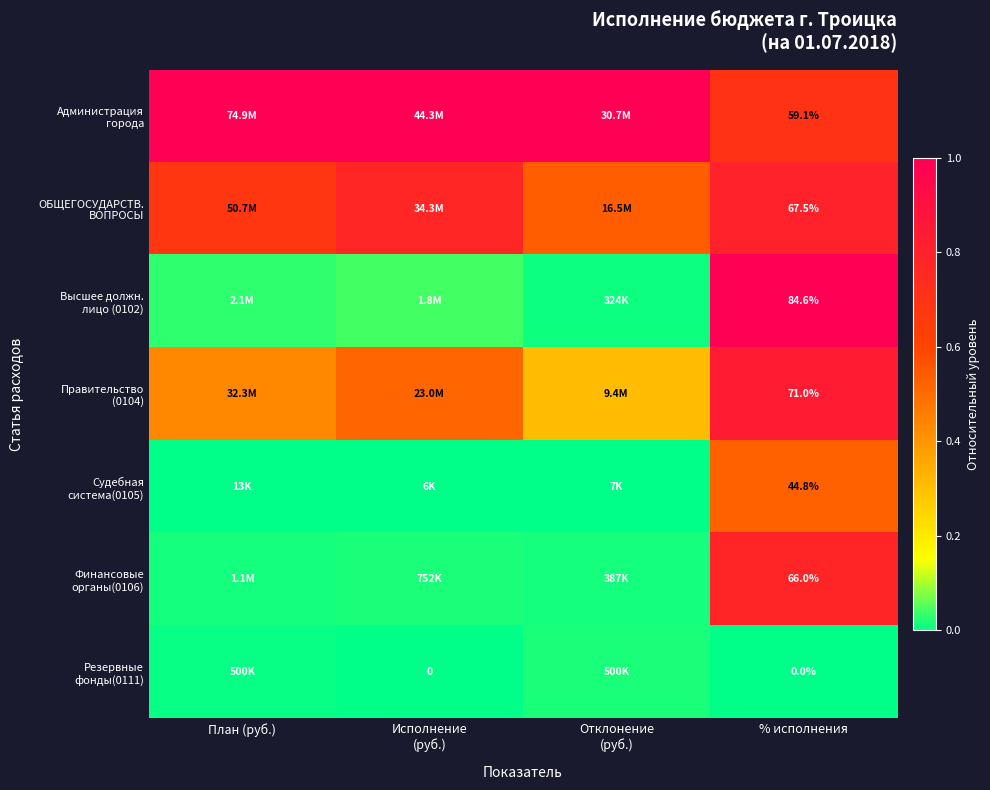

At which category does the chart reach its peak across all series?

План (руб.)